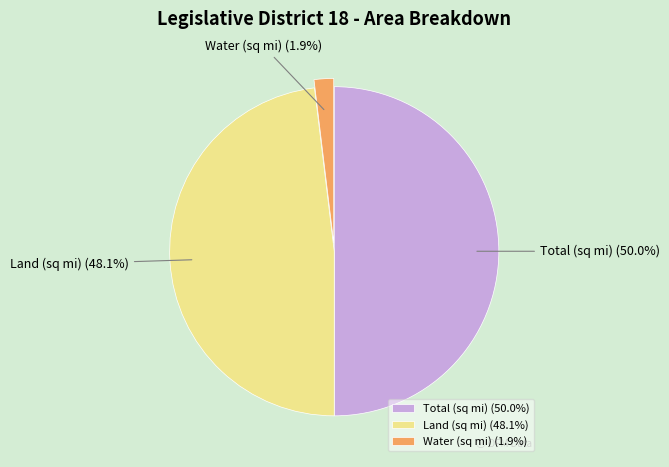

Between Water (sq mi) and Total (sq mi), which is larger?

Total (sq mi)